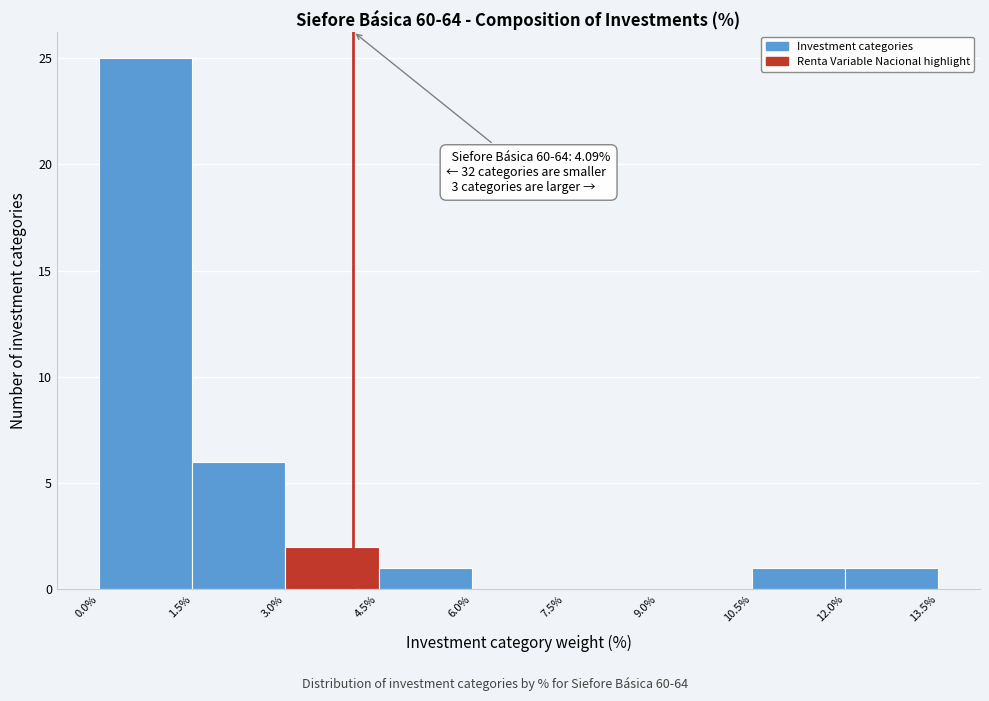

Over which range of the x-axis is the bar tallest?

0.0% to 1.5%